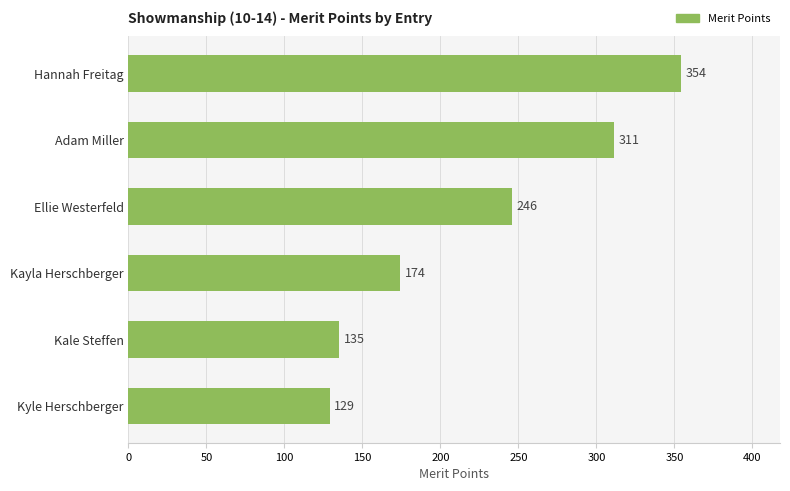

Which has a higher value, Kayla Herschberger or Hannah Freitag?

Hannah Freitag